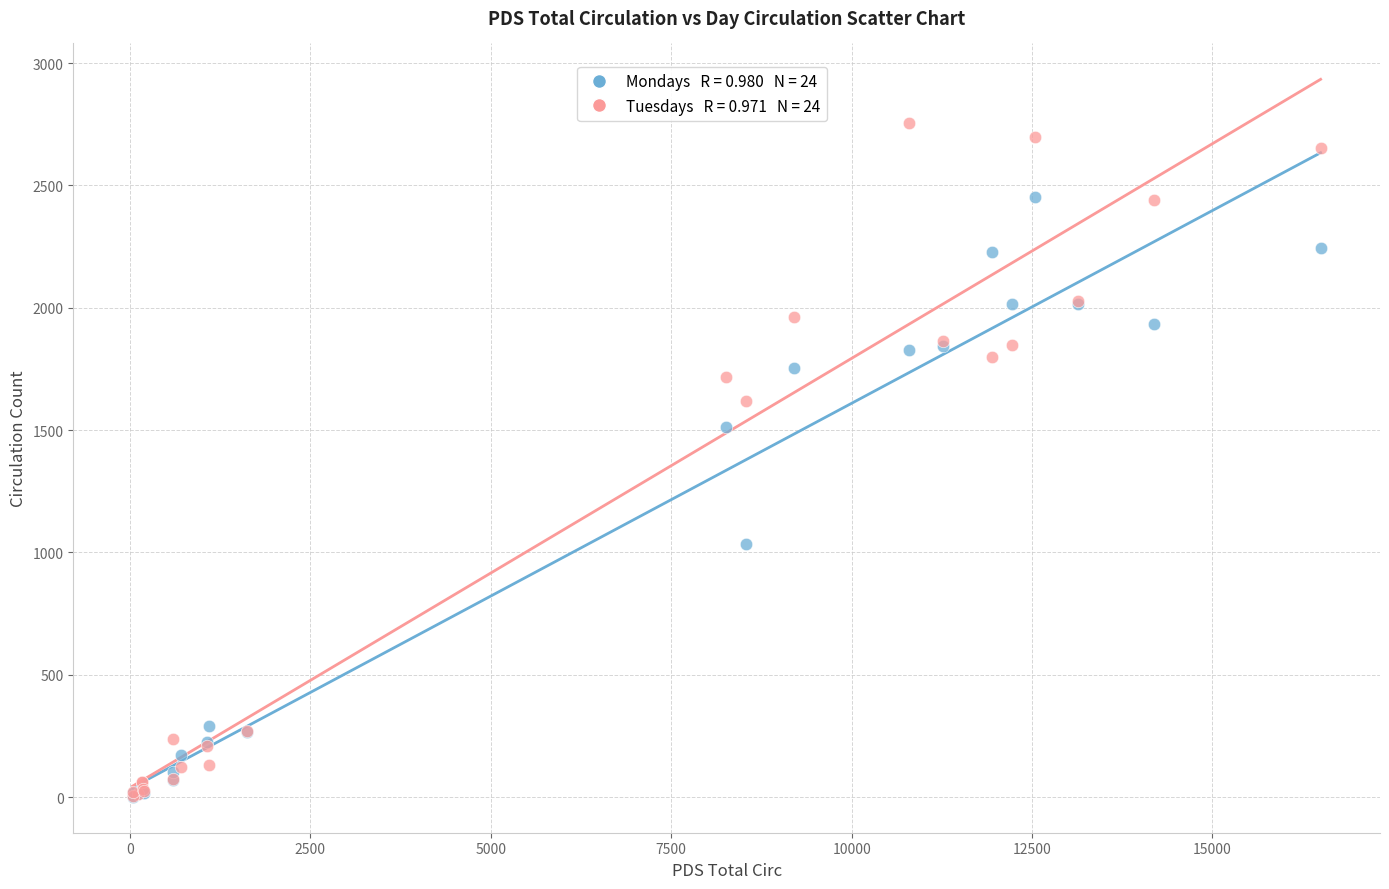

Across all series, what Y value is closest to 1378?

1513